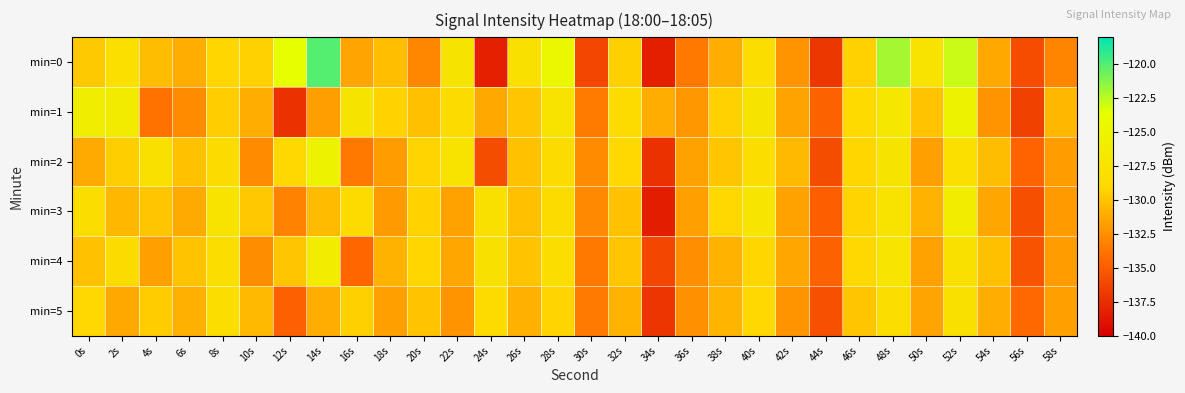

Which series has the largest range (max minus min)?

min=0